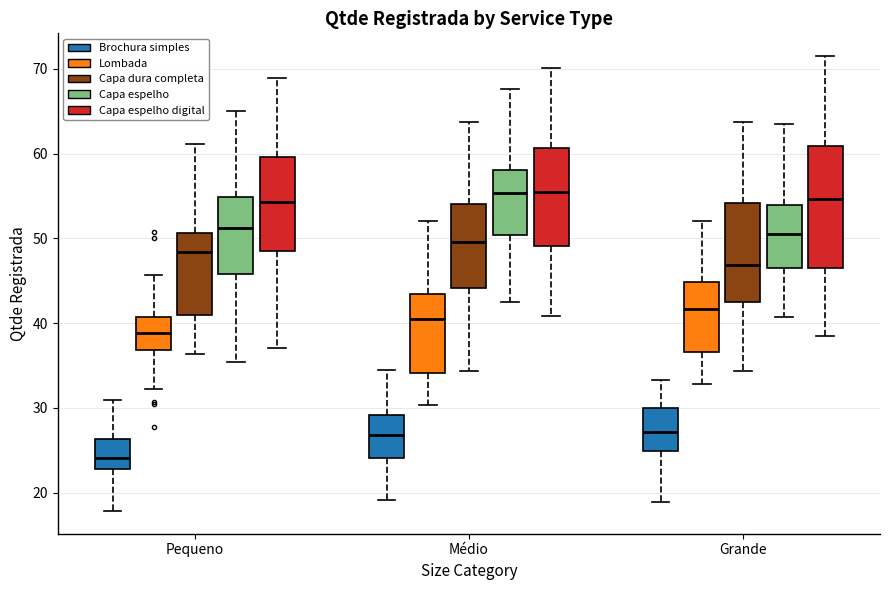

Reading left to right, transcribe this box plot: for each box, give where its median line is, the range the box spans, and where its two whiskers end, as read against the y-axis. The values are not printed on the chart, so give them approximately, as read against the axis.

Pequeno (Brochura simples): median 24, box 23 to 26, whiskers 18 to 31
Pequeno (Lombada): median 39, box 37 to 41, whiskers 32 to 46
Pequeno (Capa dura completa): median 48, box 41 to 51, whiskers 36 to 61
Pequeno (Capa espelho): median 51, box 46 to 55, whiskers 35 to 65
Pequeno (Capa espelho digital): median 54, box 49 to 60, whiskers 37 to 69
Médio (Brochura simples): median 27, box 24 to 29, whiskers 19 to 35
Médio (Lombada): median 41, box 34 to 43, whiskers 30 to 52
Médio (Capa dura completa): median 50, box 44 to 54, whiskers 34 to 64
Médio (Capa espelho): median 55, box 50 to 58, whiskers 43 to 68
Médio (Capa espelho digital): median 55, box 49 to 61, whiskers 41 to 70
Grande (Brochura simples): median 27, box 25 to 30, whiskers 19 to 33
Grande (Lombada): median 42, box 37 to 45, whiskers 33 to 52
Grande (Capa dura completa): median 47, box 42 to 54, whiskers 34 to 64
Grande (Capa espelho): median 51, box 46 to 54, whiskers 41 to 64
Grande (Capa espelho digital): median 55, box 46 to 61, whiskers 39 to 72